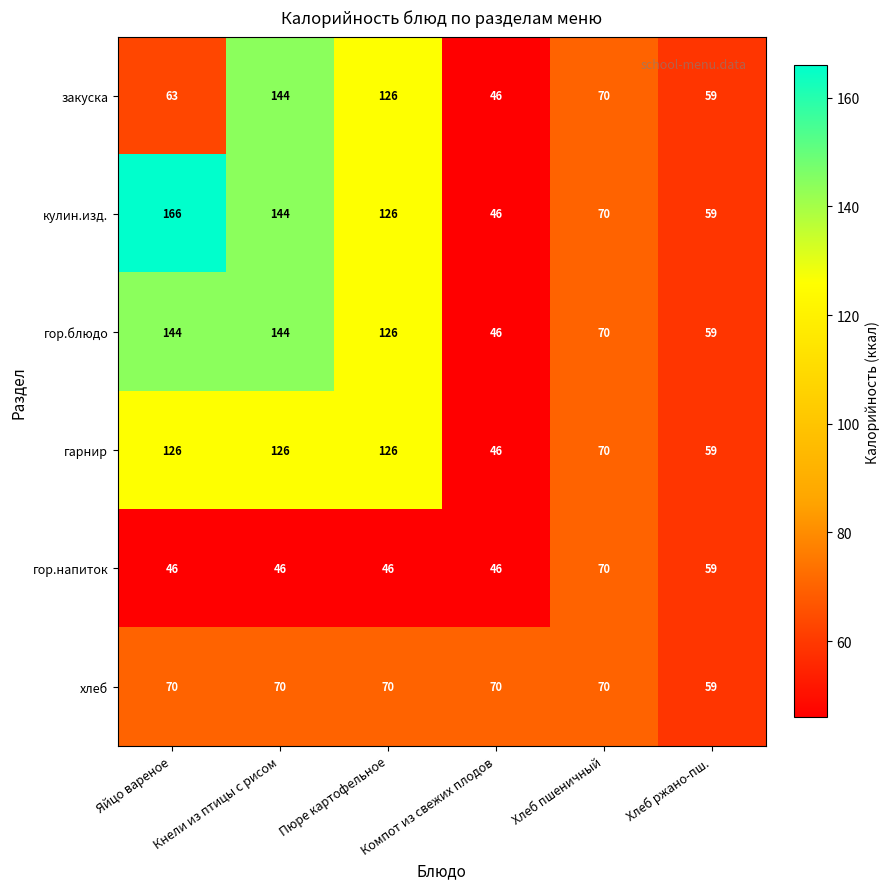

What is the difference between the maximum and minimum values in the хлеб series?

11